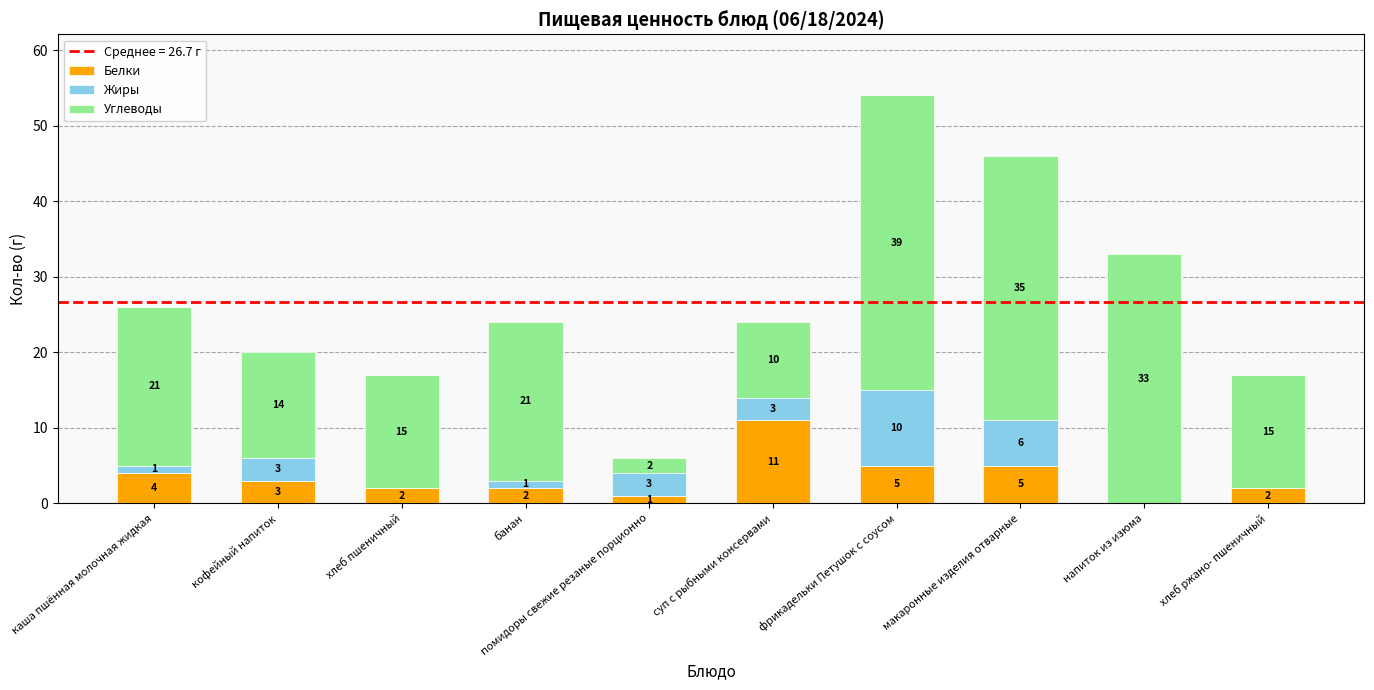

What is the maximum value for Белки?

11